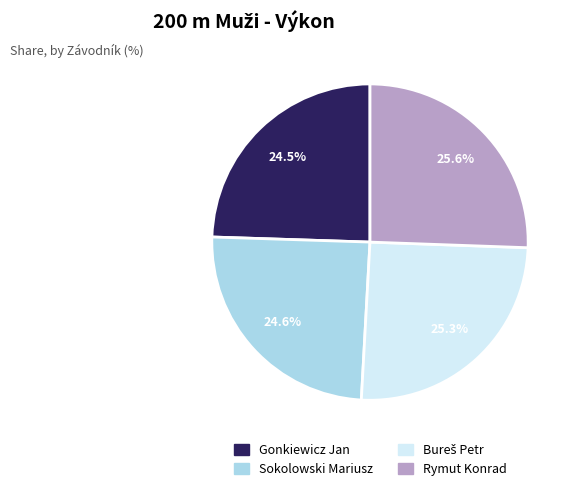

Count the number of slices in the pie.

4